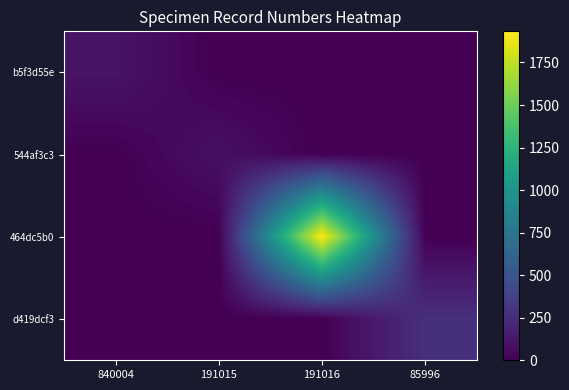

Reading left to right, extract all data points from this chart.

b5f3d55e: 840004=103	191015=0	191016=0	85996=0
544af3c3: 840004=0	191015=82	191016=0	85996=0
464dc5b0: 840004=0	191015=0	191016=1933	85996=0
d419dcf3: 840004=0	191015=0	191016=0	85996=263